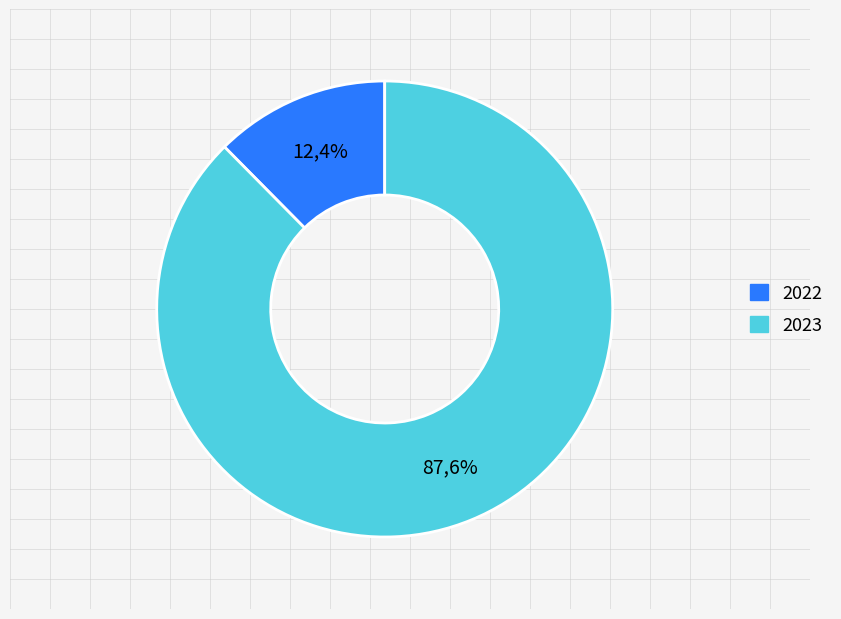

Which slice represents more than half of the pie?

2023